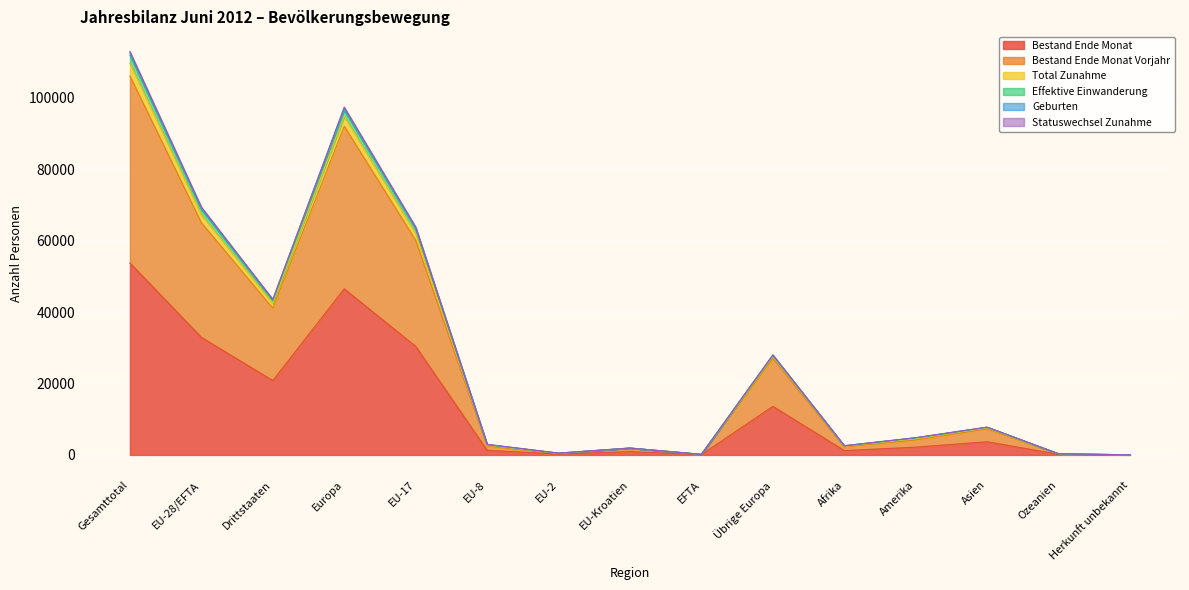

At which label is Geburten closest to 54867?

EU-17